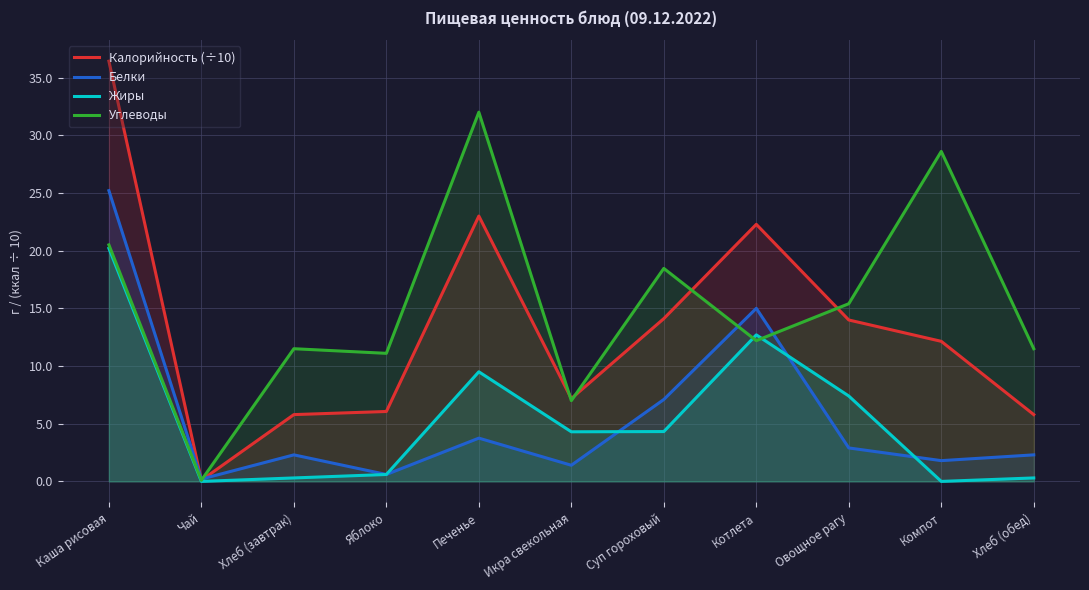

Reading left to right, transcribe all the data shown in this chart.

Калорийность (÷10): 36.4	0.1	5.8	6.1	23.0	7.2	14.1	22.3	14.0	12.1	5.8
Белки: 25.2	0.2	2.3	0.6	3.8	1.4	7.1	15.0	2.9	1.8	2.3
Жиры: 20.2	0.0	0.3	0.6	9.5	4.3	4.3	12.7	7.4	0.0	0.3
Углеводы: 20.5	0.1	11.5	11.1	32.0	7.0	18.5	12.2	15.4	28.6	11.5